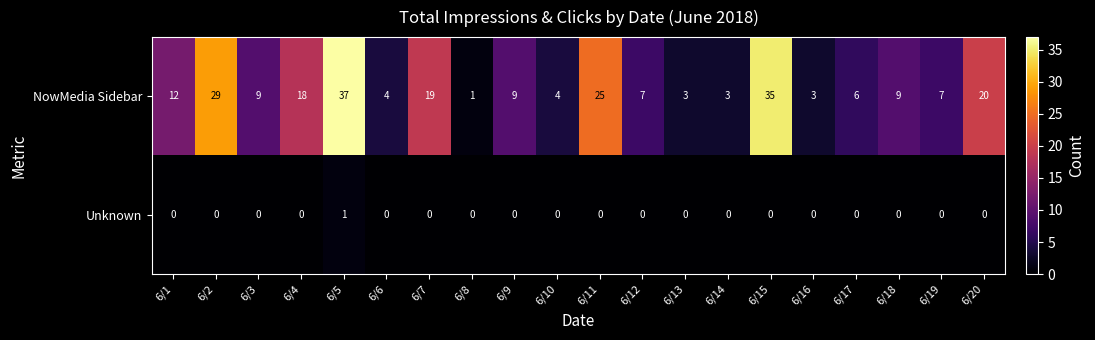

Which series changed the most between 6/10 and 6/18?

NowMedia Sidebar